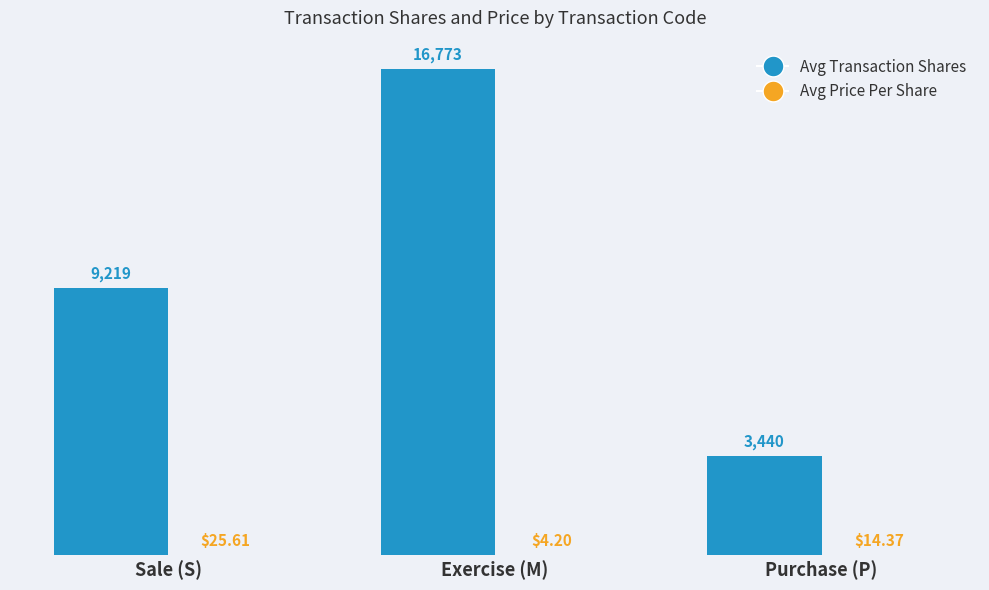

What is the sum of all Avg Transaction Shares values?

29432.0